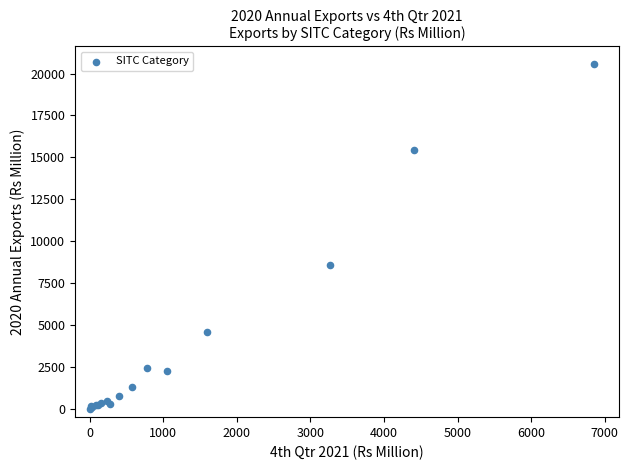

What Y value in the scatter plot is closest to 10298?

8603